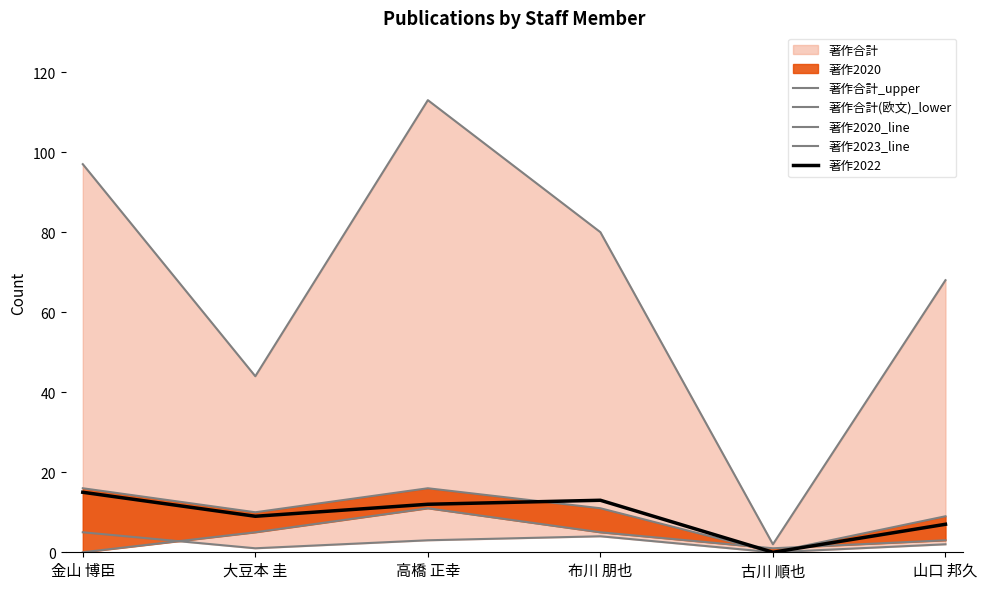

True or false: 著作合計(欧文)_lower has a value of 4 at 布川 朋也.

True